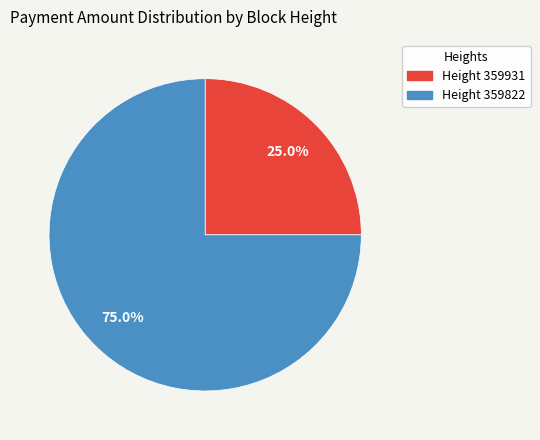

Is there a majority slice in this chart?

Yes